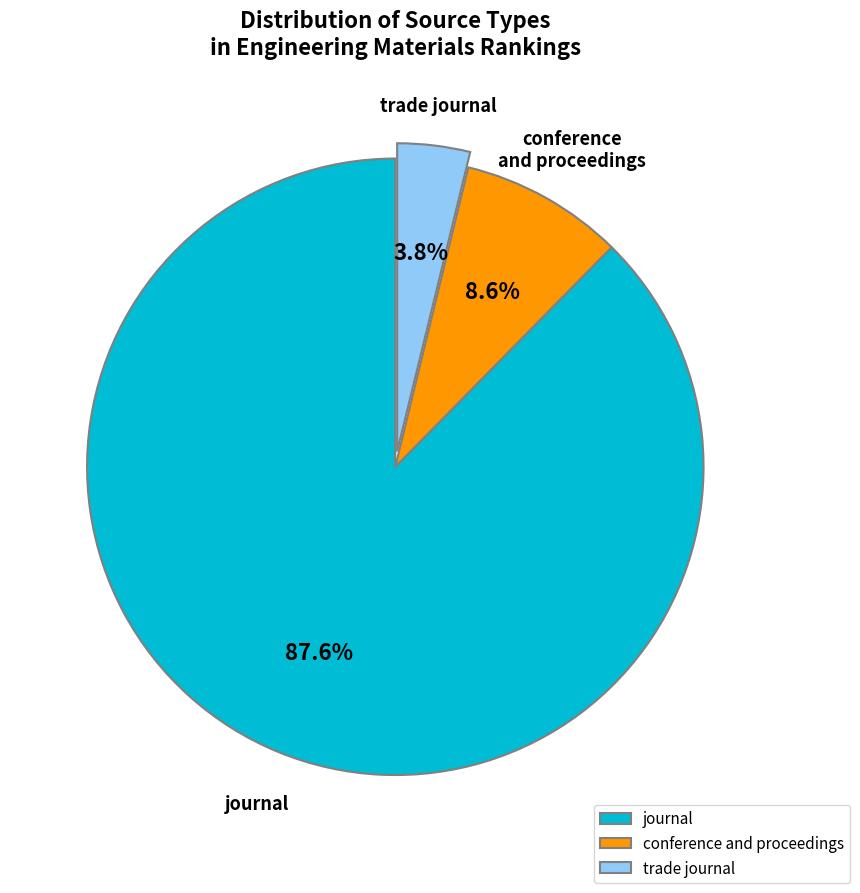

What is the largest slice in the pie chart?

journal